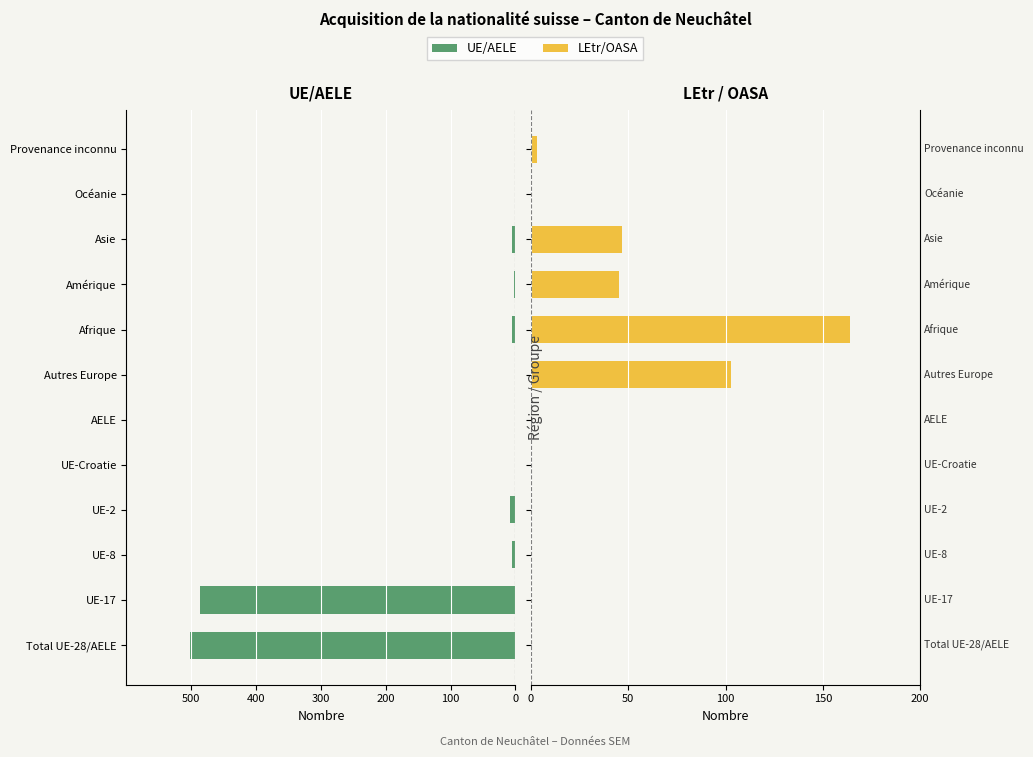

What is the total value across all series at UE-8?

-5